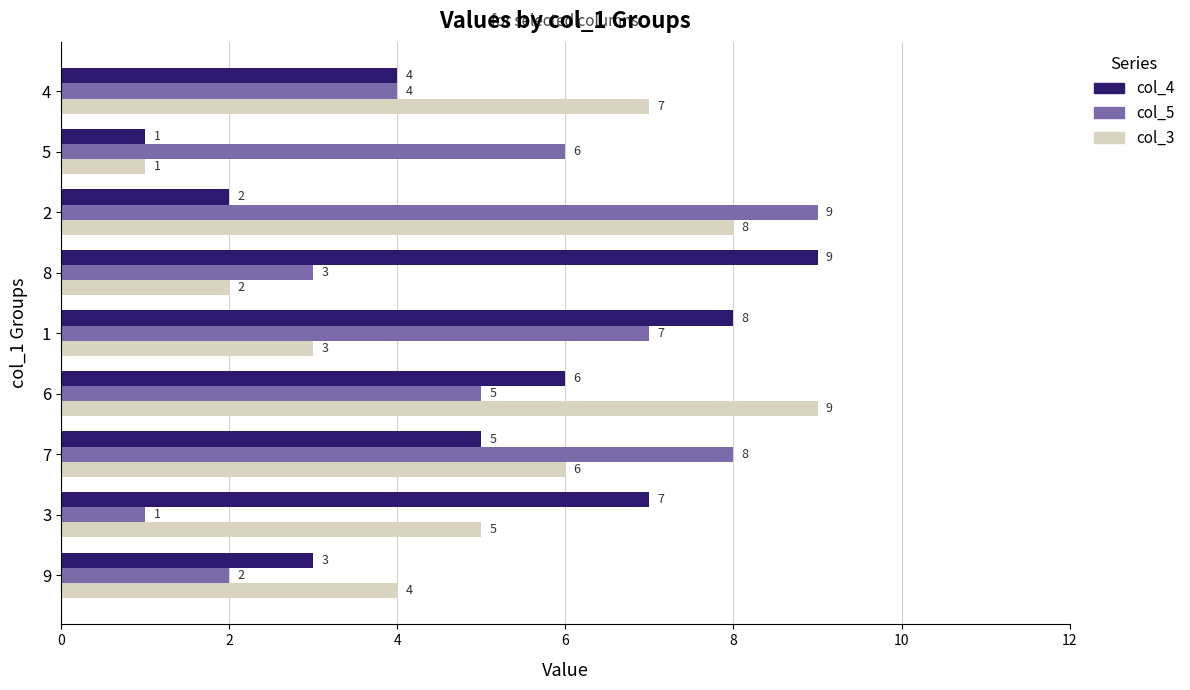

What is the lowest value of the col_5 series?

1